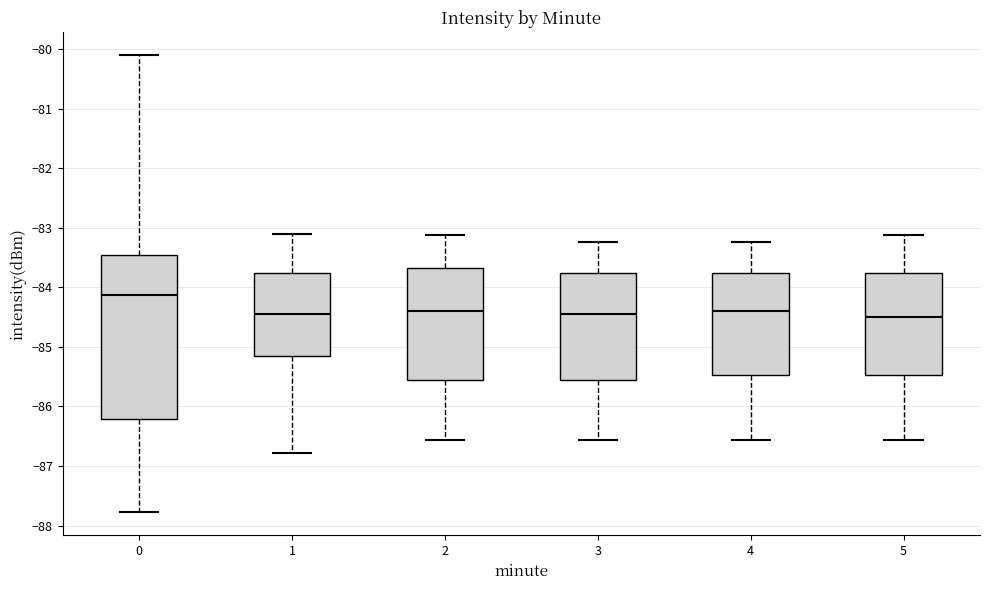

Reading left to right, read every box against the y-axis: the position of its median line, the range the box covers, and the ends of its whiskers. The values are not printed on the chart, so give them approximately, as read against the axis.

0: median -84.1, box -86.2 to -83.5, whiskers -87.8 to -80.1
1: median -84.4, box -85.1 to -83.8, whiskers -86.8 to -83.1
2: median -84.4, box -85.6 to -83.7, whiskers -86.6 to -83.1
3: median -84.4, box -85.6 to -83.8, whiskers -86.6 to -83.2
4: median -84.4, box -85.5 to -83.8, whiskers -86.6 to -83.2
5: median -84.5, box -85.5 to -83.8, whiskers -86.6 to -83.1